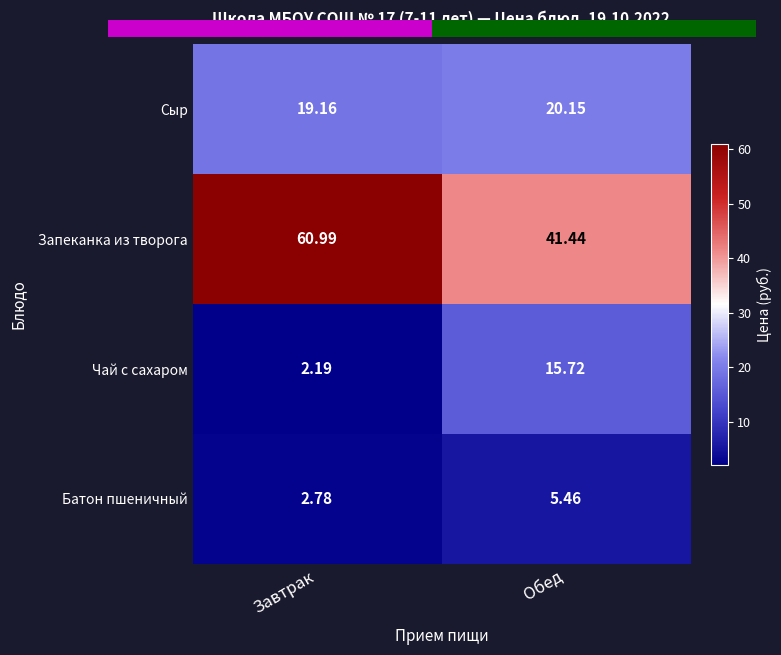

What is the total value across all series at Завтрак?

85.1